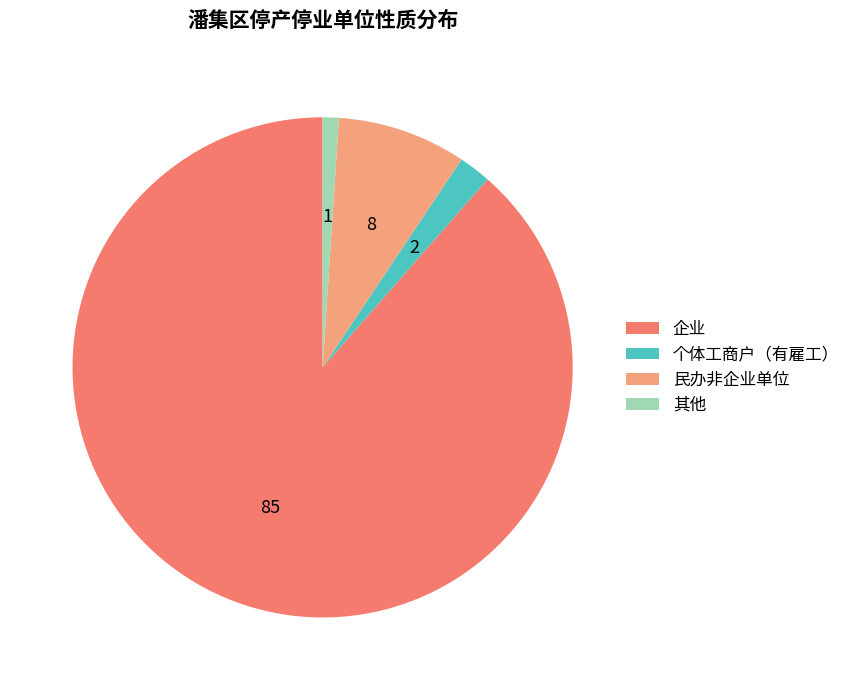

How many segments does this pie chart have?

4